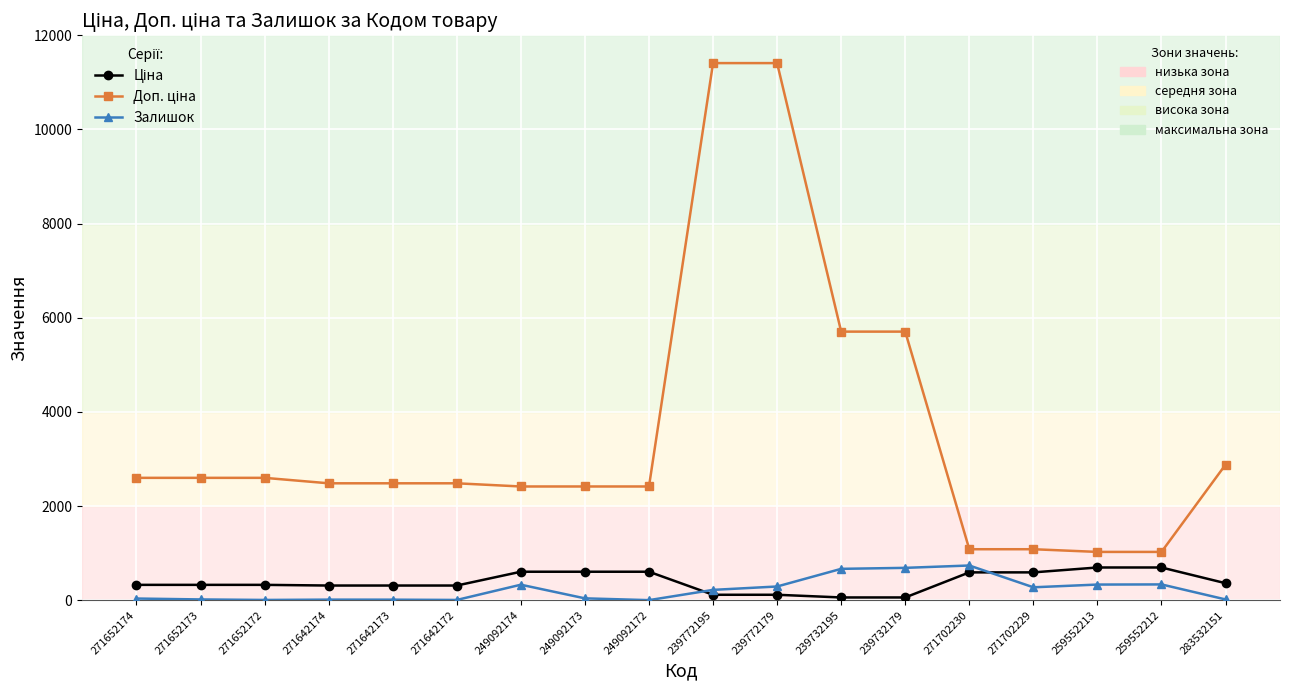

What is the spread (max minus min) of values at 249092174?

2086.8